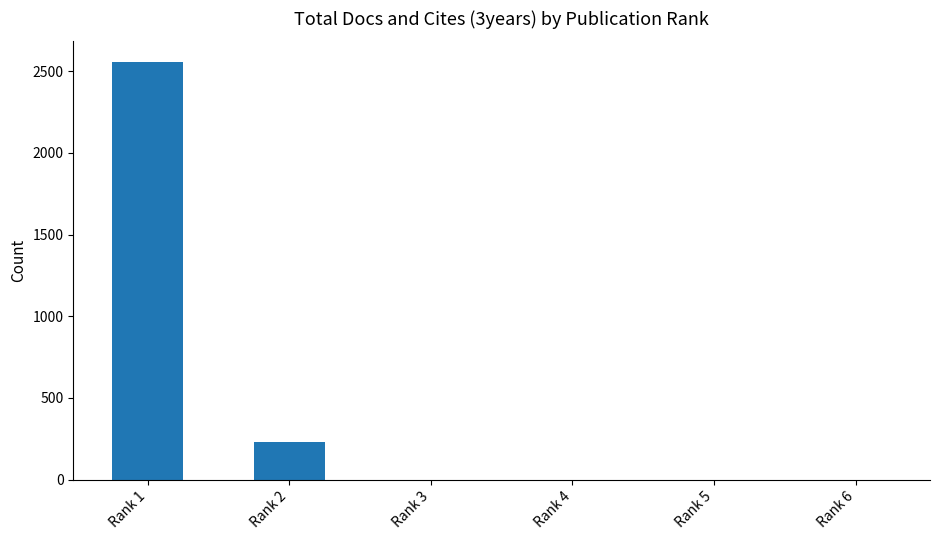

Which has a higher value, Rank 2 or Rank 3?

Rank 2